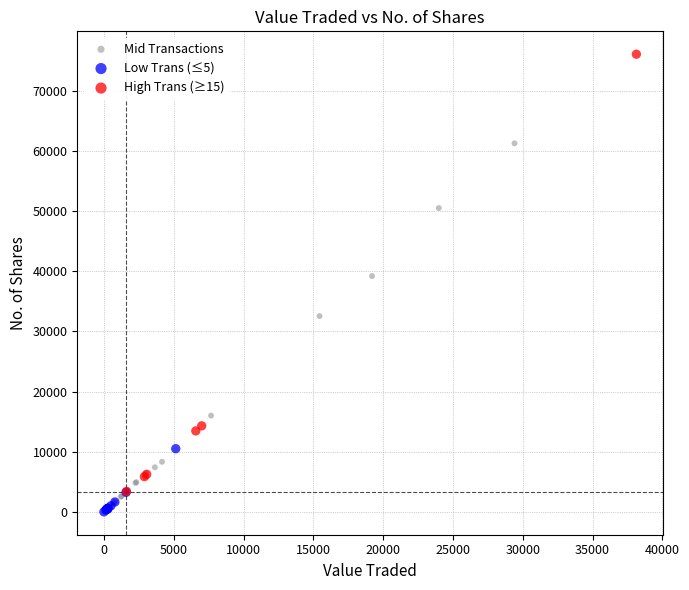

Which series has the widest spread of Y values?

High Trans (≥15)